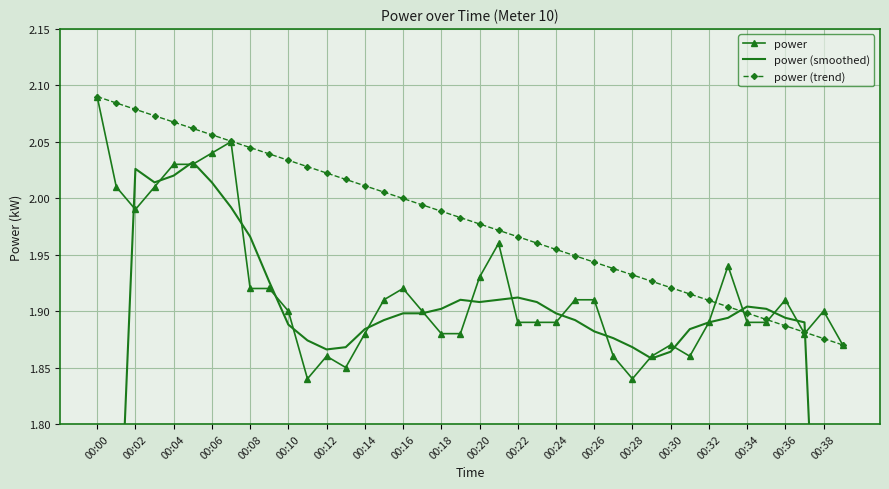

True or false: power has more than 0 points higher than both neighbors.

True